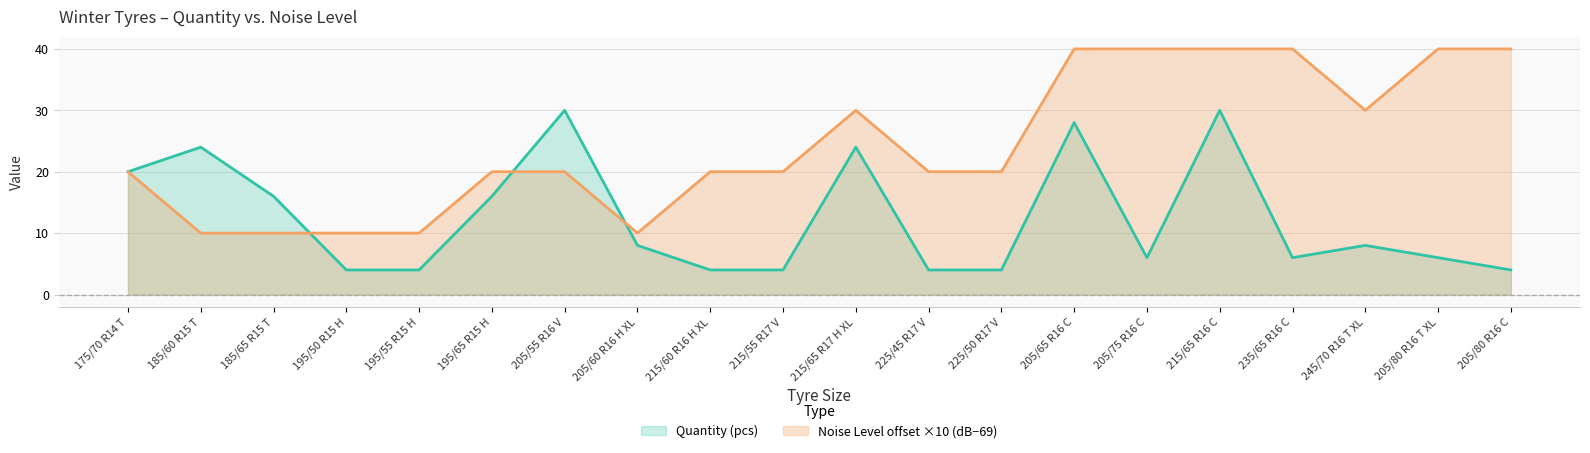

At 195/55 R15 H, list the series in order from smallest to largest.

Quantity (pcs), Noise Level offset ×10 (dB−69)